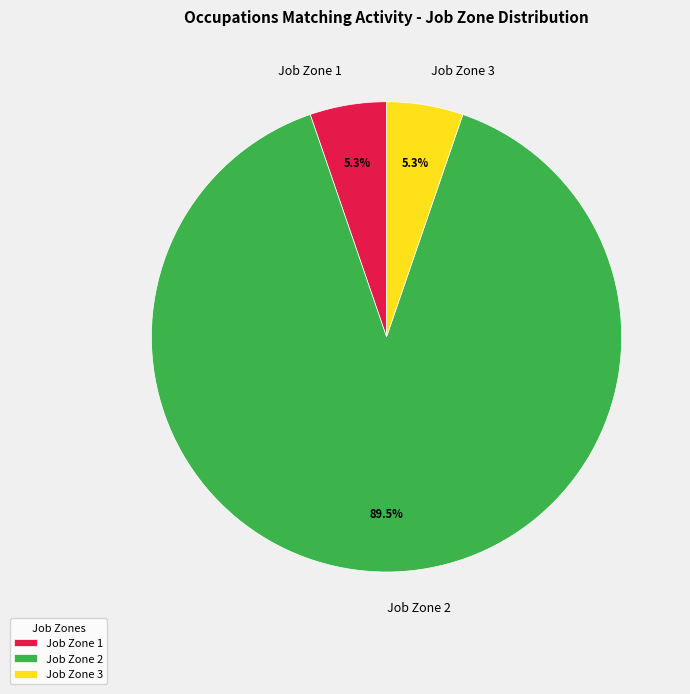

To the nearest percent, what is the average slice percentage?

33%